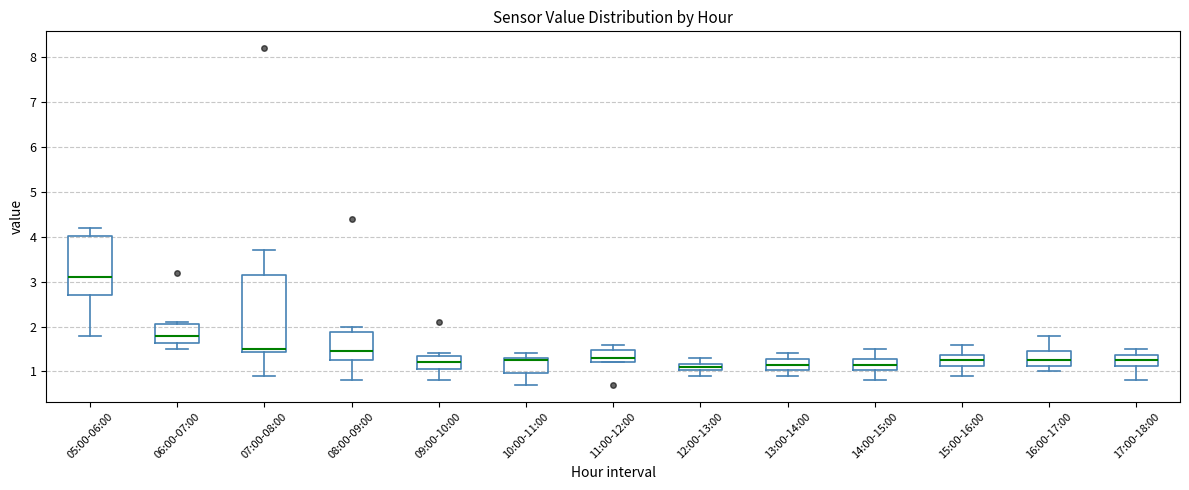

Comparing the boxes themselves (not the whiskers), which one is the tallest?

07:00-08:00